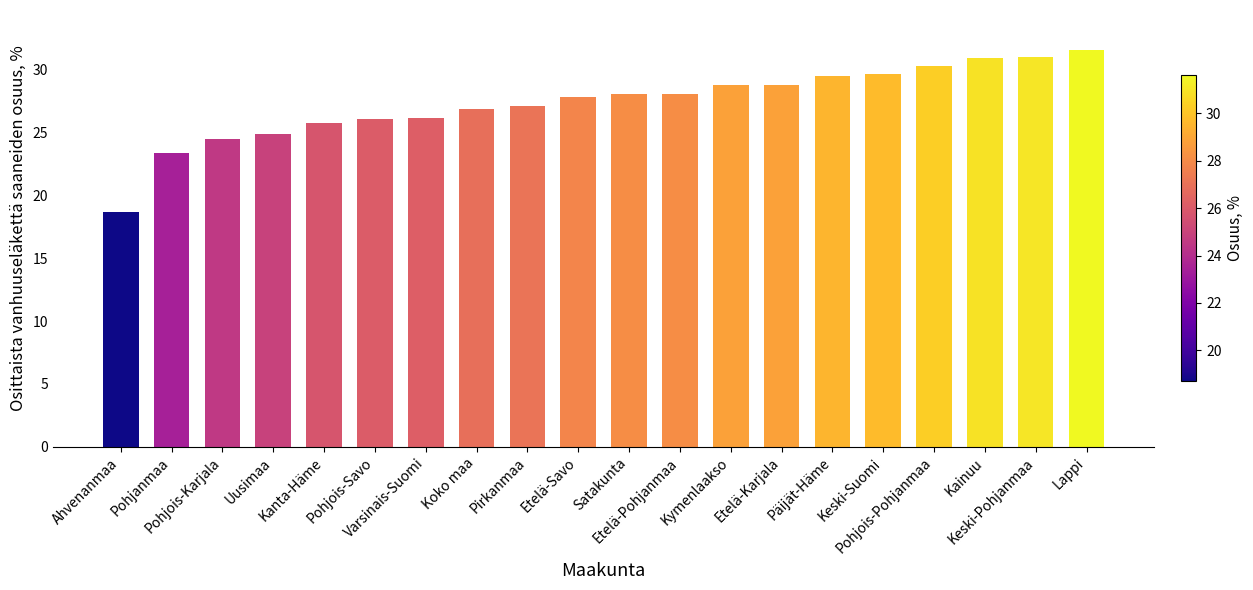

Which category has the highest value across all series?

Lappi